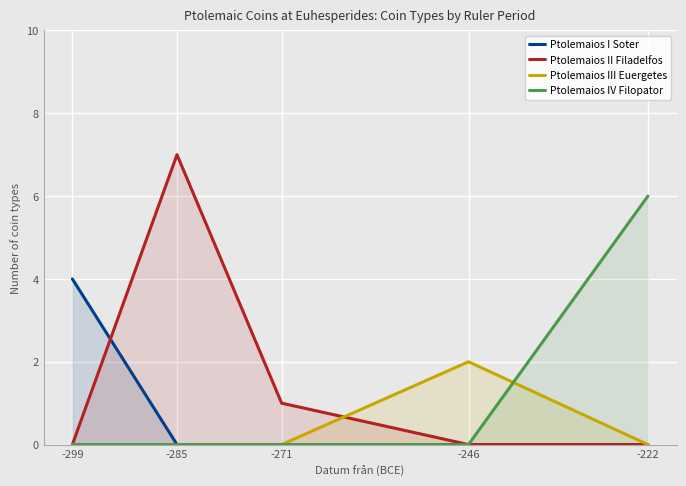

After their last crossing, which series has the higher values: Ptolemaios III Euergetes or Ptolemaios II Filadelfos?

Ptolemaios III Euergetes